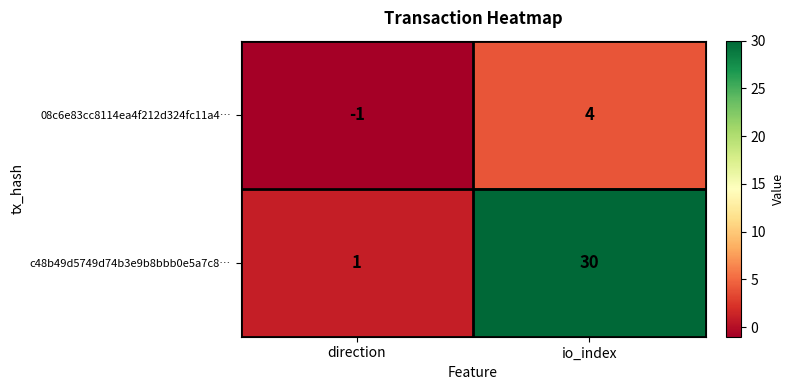

What is the highest value of the c48b49d5749d74b3e9b8bbb0e5a7c8… series?

30